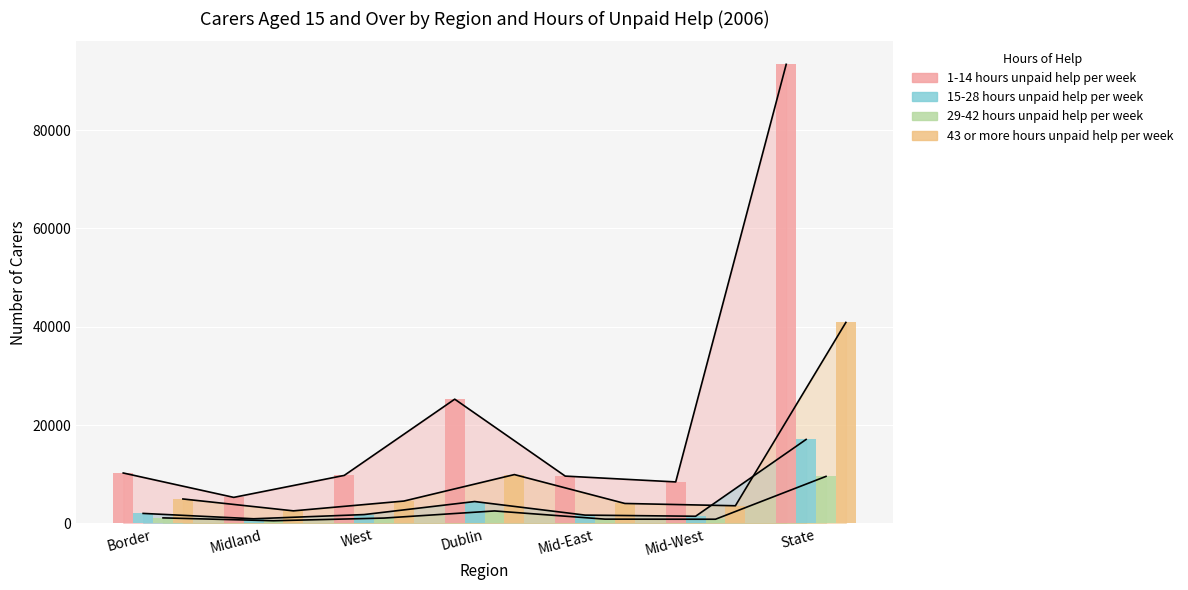

What is the minimum value for 1-14 hours unpaid help per week?

5312